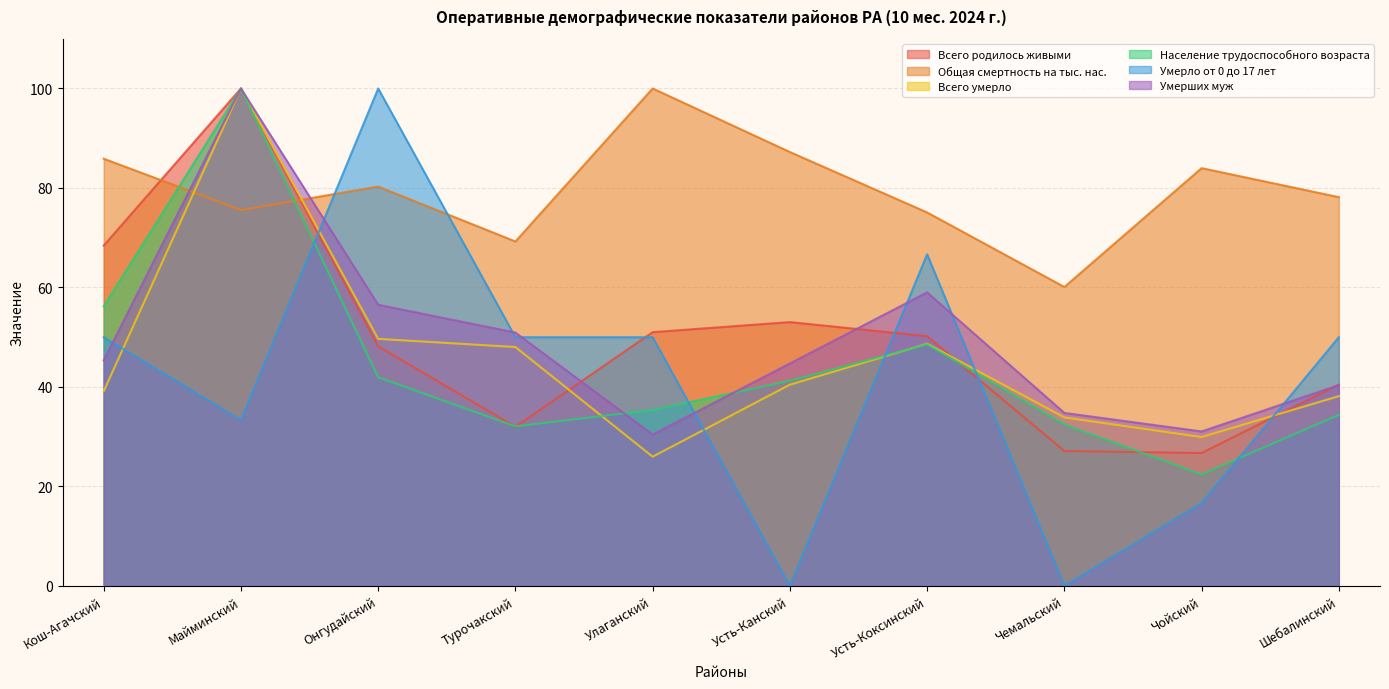

At which label does Всего родилось живыми reach its minimum?

Чойский